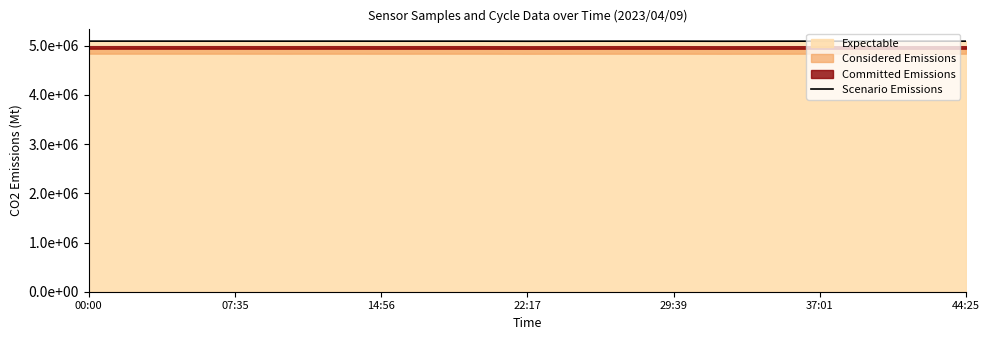

The chart shows a value of 5093997 at 37:01. True or false?

True